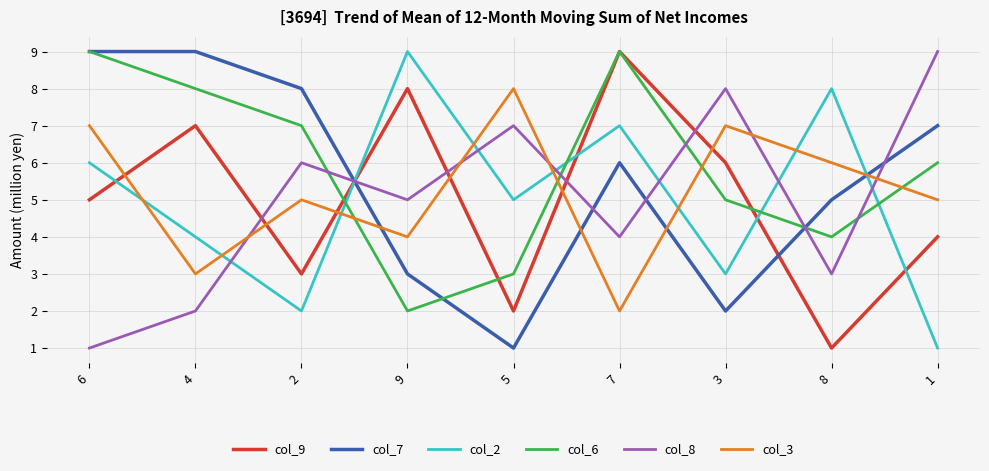

Between 2 and 8, which series saw the biggest shift?

col_2